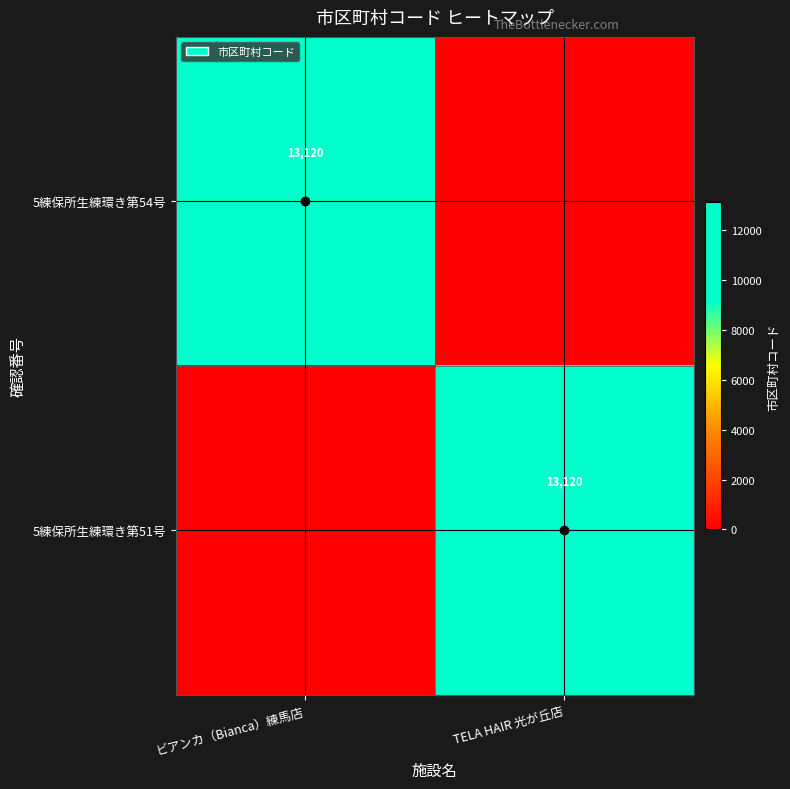

The 5練保所生練環き第51号 series shows 17079 at TELA HAIR 光が丘店. True or false?

False